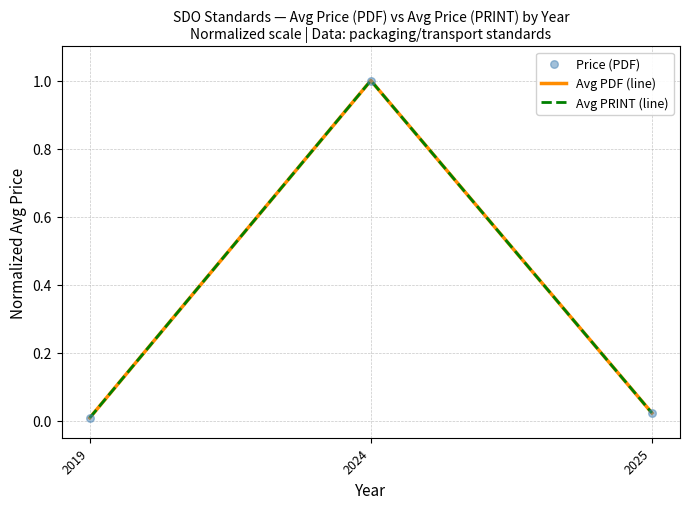

Does the chart have visible grid lines?

Yes